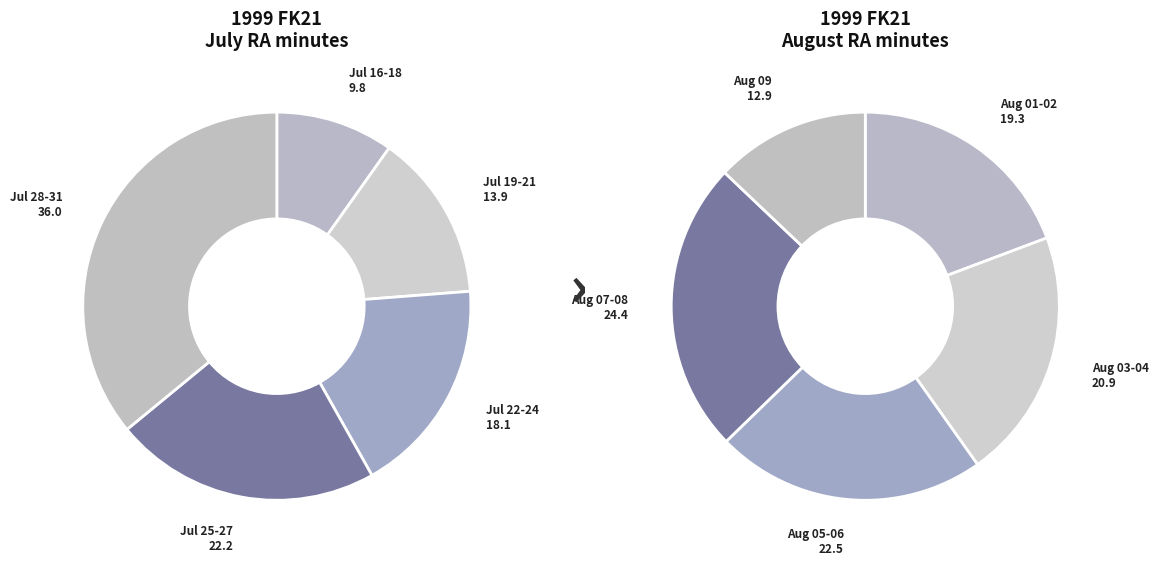

Is there a majority slice in this chart?

No